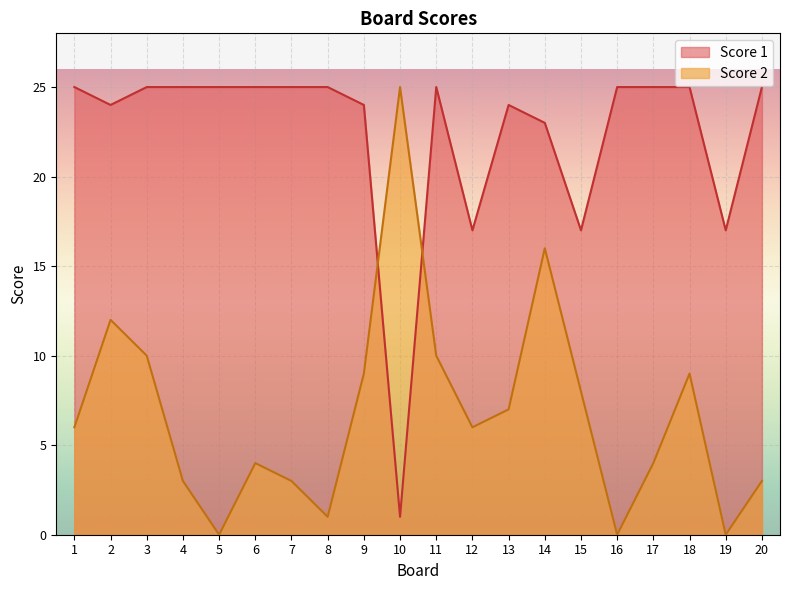

Reading left to right, extract all data points from this chart.

Score 2: 1=6	2=12	3=10	4=3	5=0	6=4	7=3	8=1	9=9	10=25	11=10	12=6	13=7	14=16	15=8	16=0	17=4	18=9	19=0	20=3
Score 1: 1=25	2=24	3=25	4=25	5=25	6=25	7=25	8=25	9=24	10=1	11=25	12=17	13=24	14=23	15=17	16=25	17=25	18=25	19=17	20=25